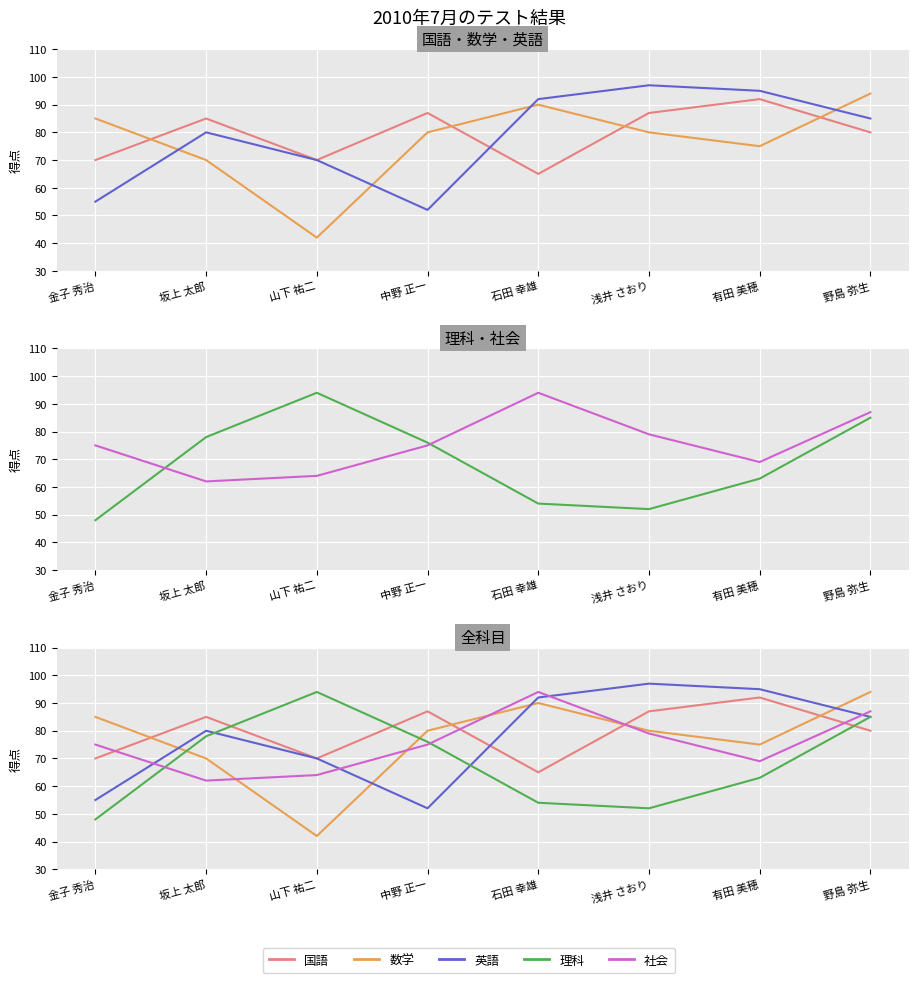

At which category does 理科 reach its first local peak?

山下 祐二